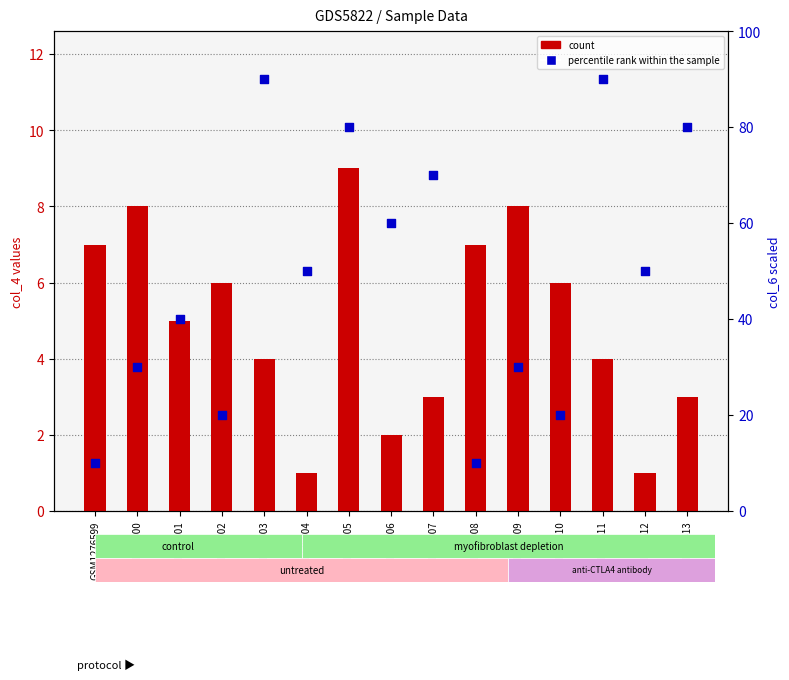

Which series contains the highest Y value?

col_6 (percentile)